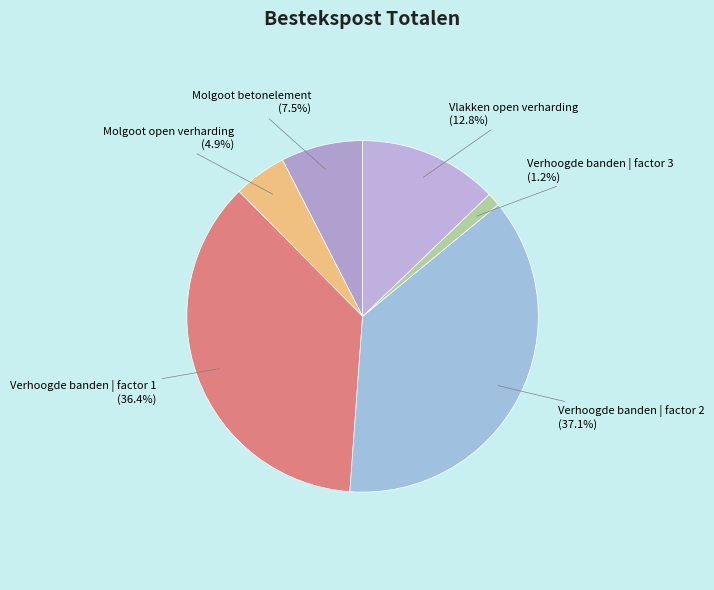

Which slice is the smallest?

Verhoogde banden | factor 3